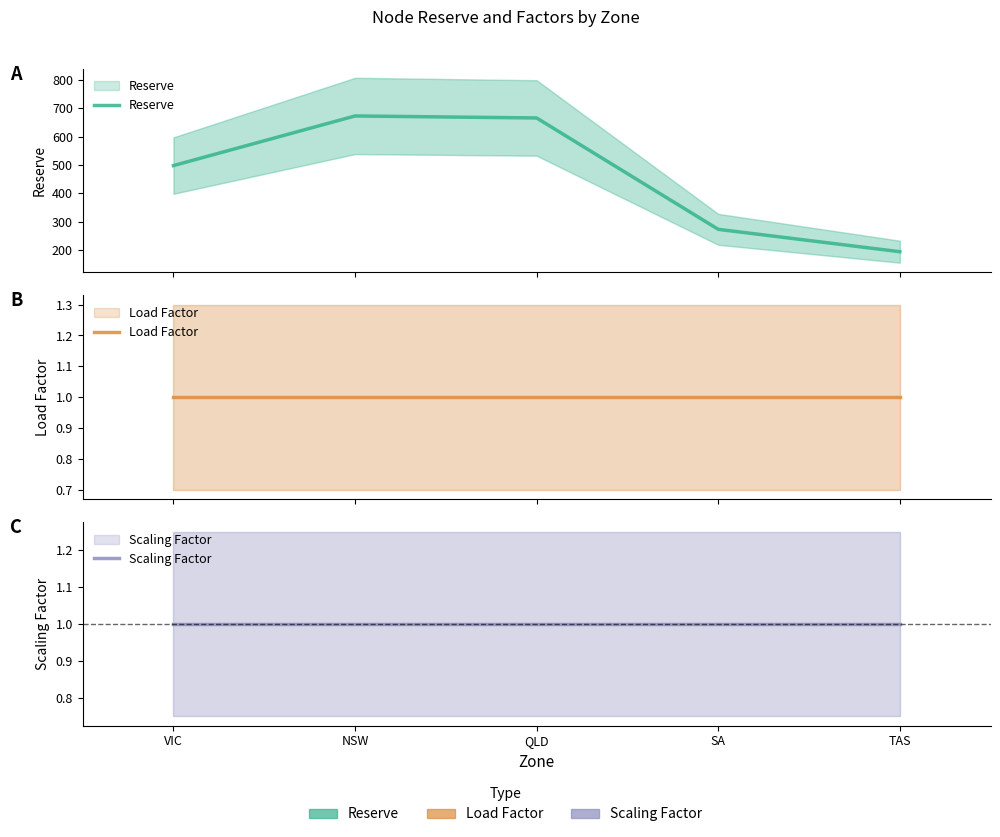

Count the number of categories in the chart.

5